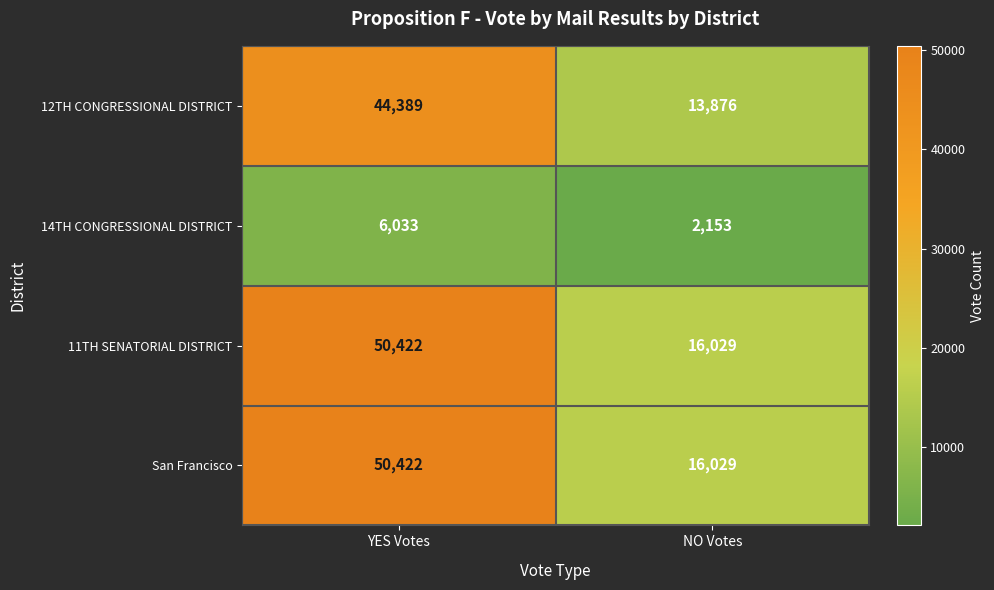

At which label is San Francisco closest to 33225?

NO Votes